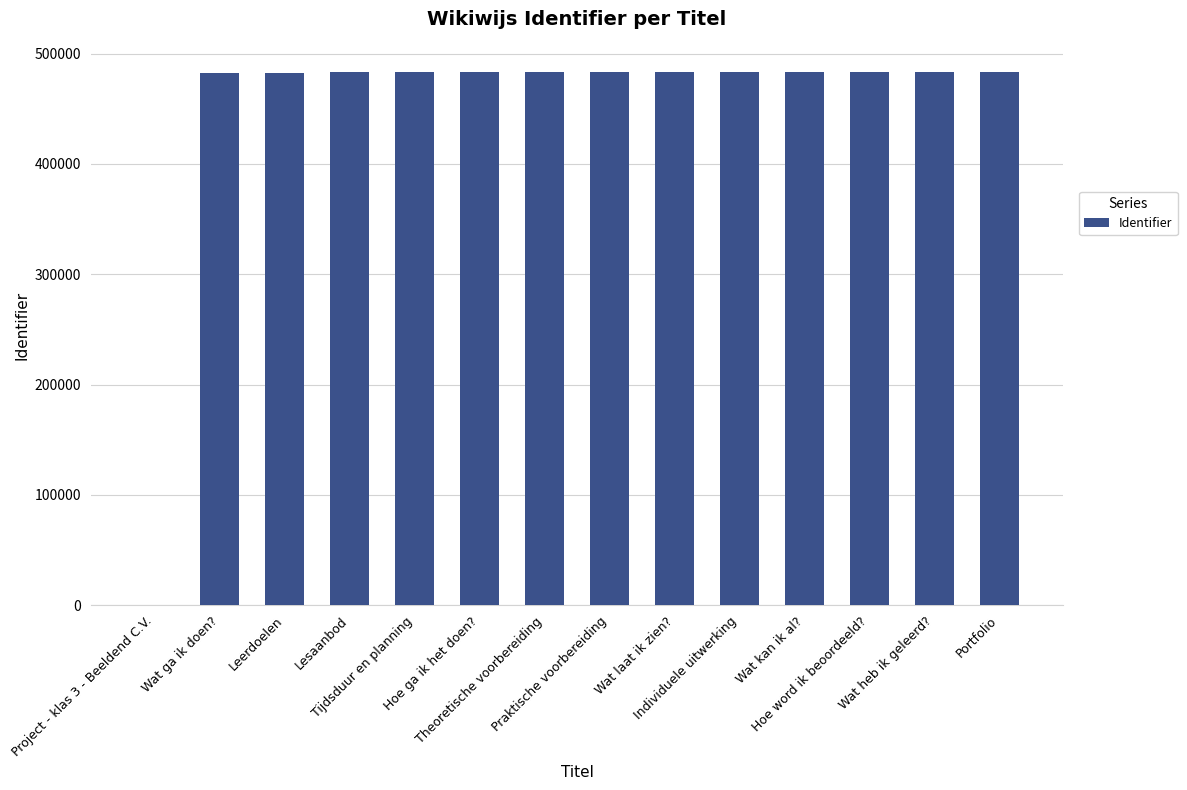

What is the sum of all values?

6278847